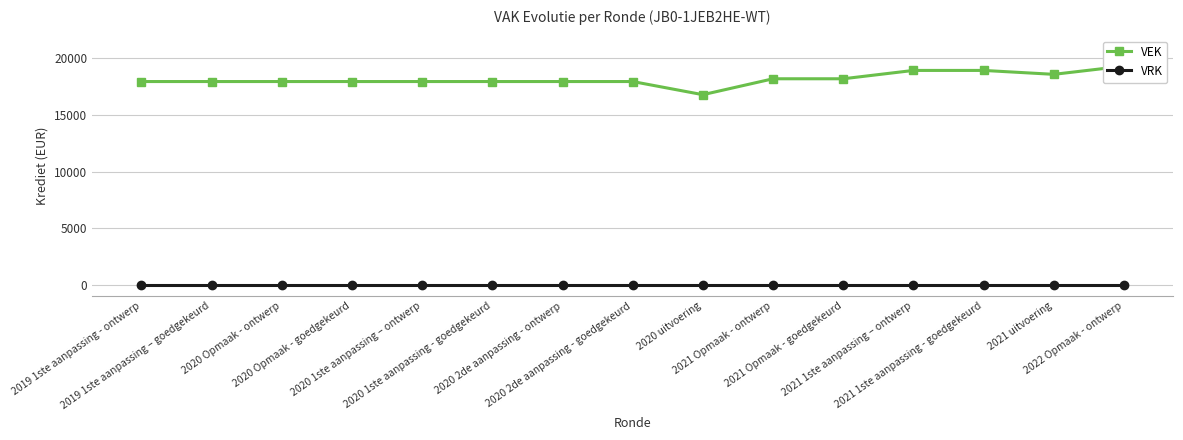

Reading left to right, list all the values displayed in this chart.

VEK: 17946	17946	17946	17946	17946	17946	17946	17946	16785	18191	18191	18928	18928	18582	19307
VRK: 0	0	0	0	0	0	0	0	0	0	0	0	0	0	0